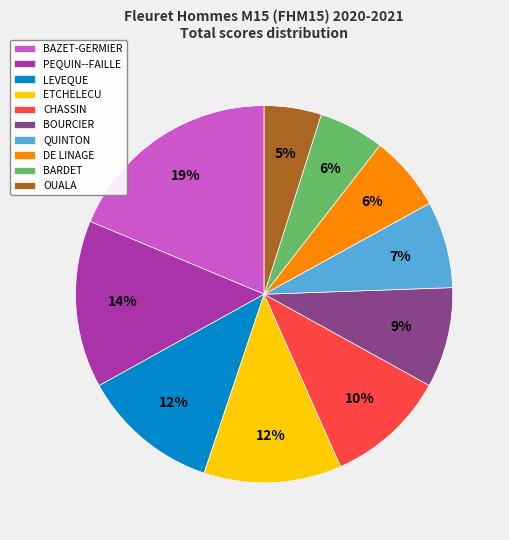

To the nearest percent, what is the average slice percentage?

10%